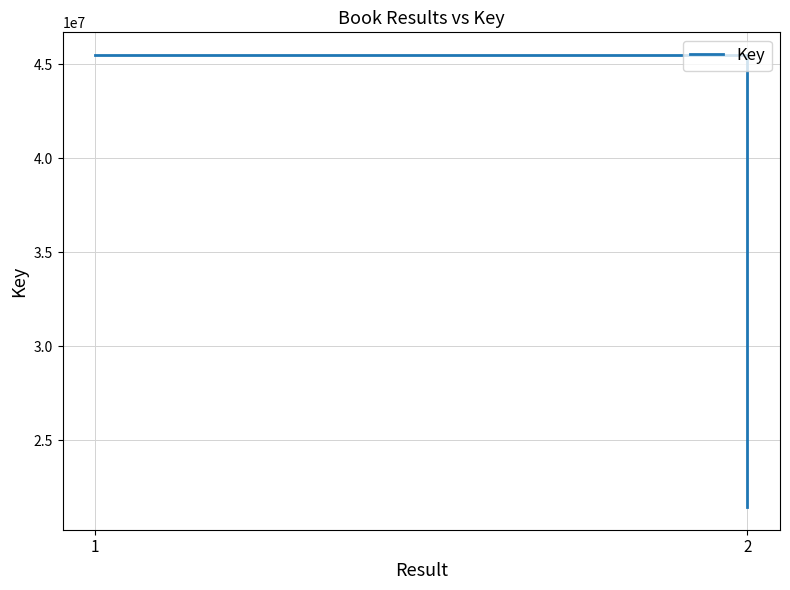

Rank the categories by value from lowest to highest.

2, 1